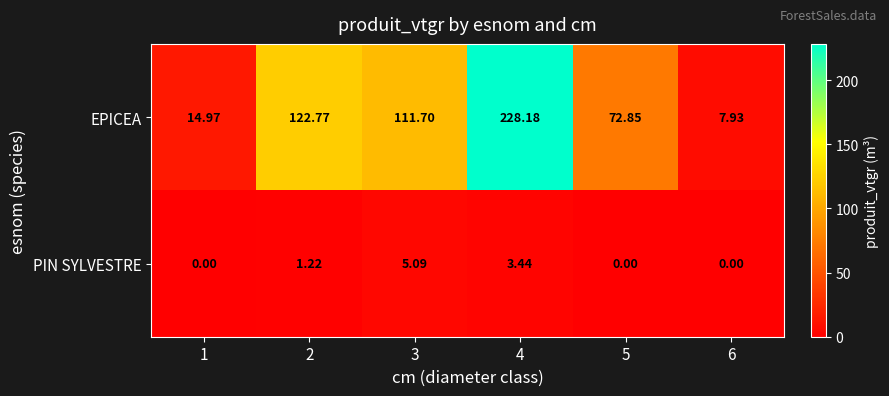

List the series in order of their overall mean, lowest first.

PIN SYLVESTRE, EPICEA